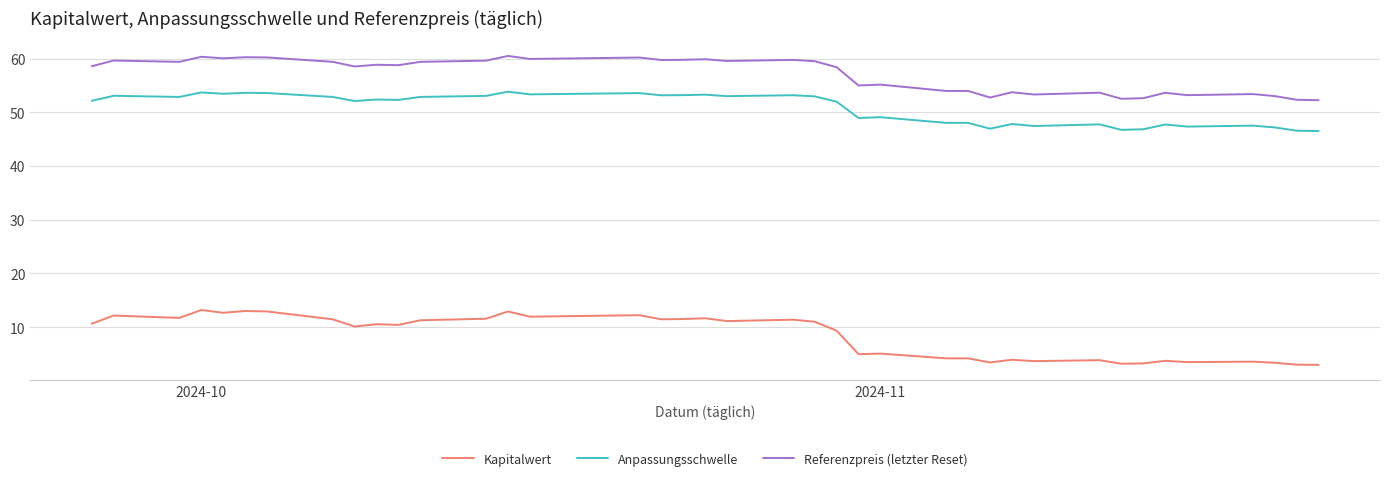

What are all the series names shown in the legend?

Kapitalwert, Anpassungsschwelle, Referenzpreis (letzter Reset)